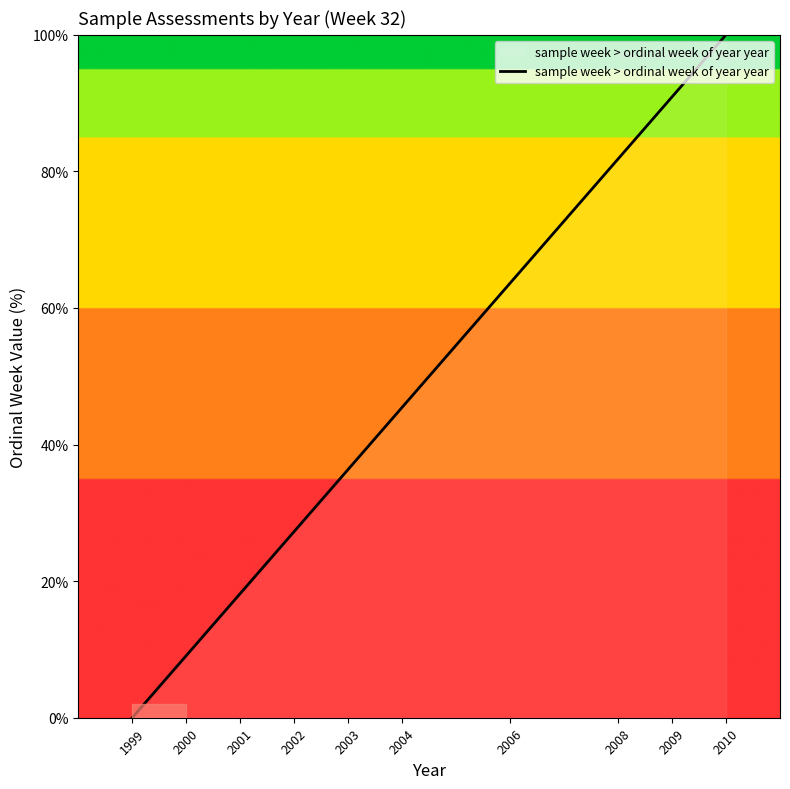

What is the ratio of the value at 2001 to the value at 2004?

0.4